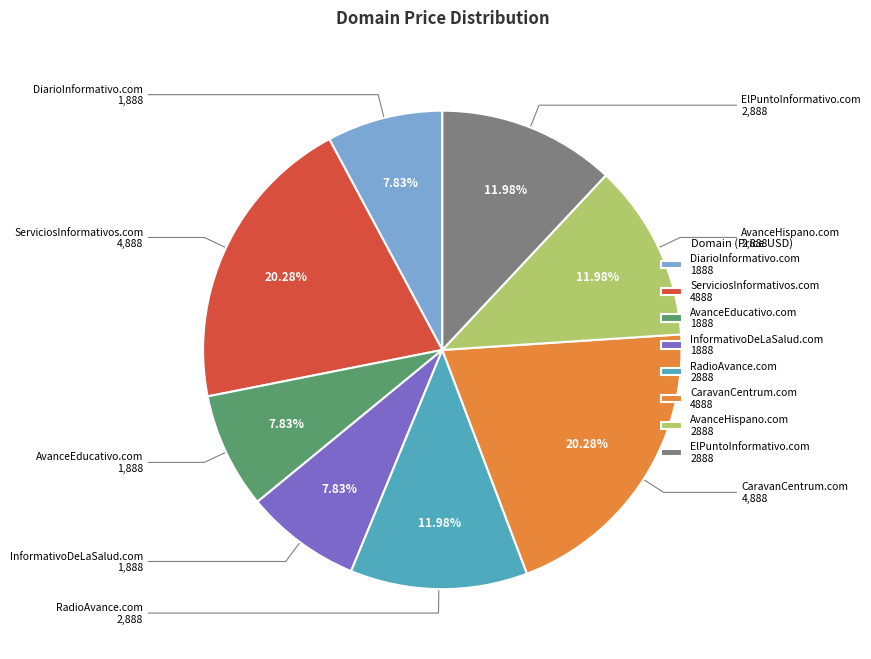

What is the ratio of the value at ElPuntoInformativo.com 2888 to the value at ServiciosInformativos.com 4888?

0.6